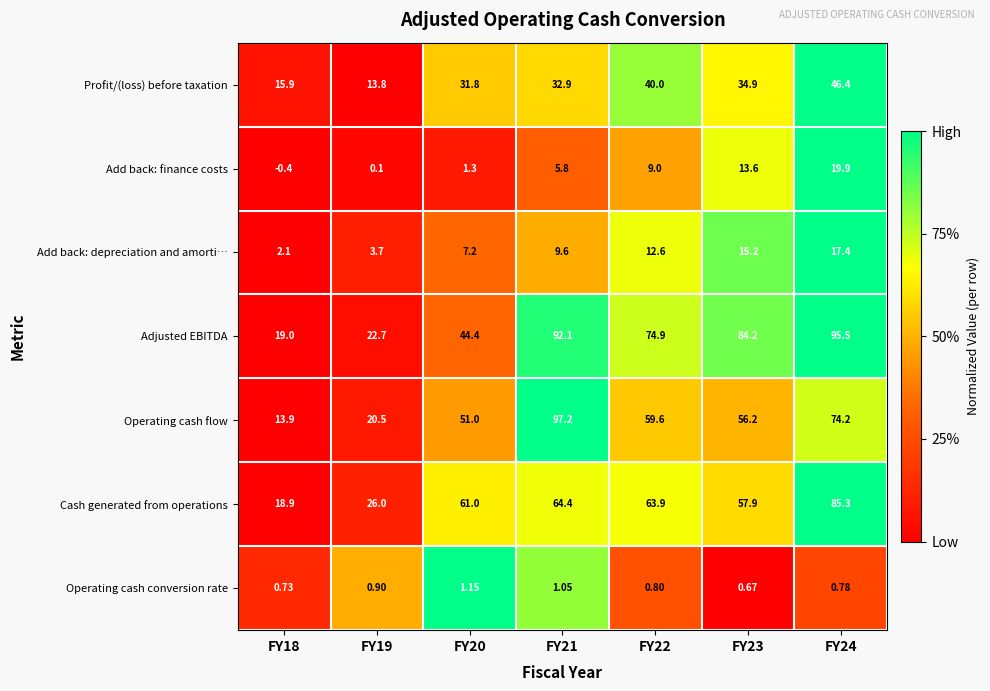

How many values in the Adjusted EBITDA series are below 74?

3